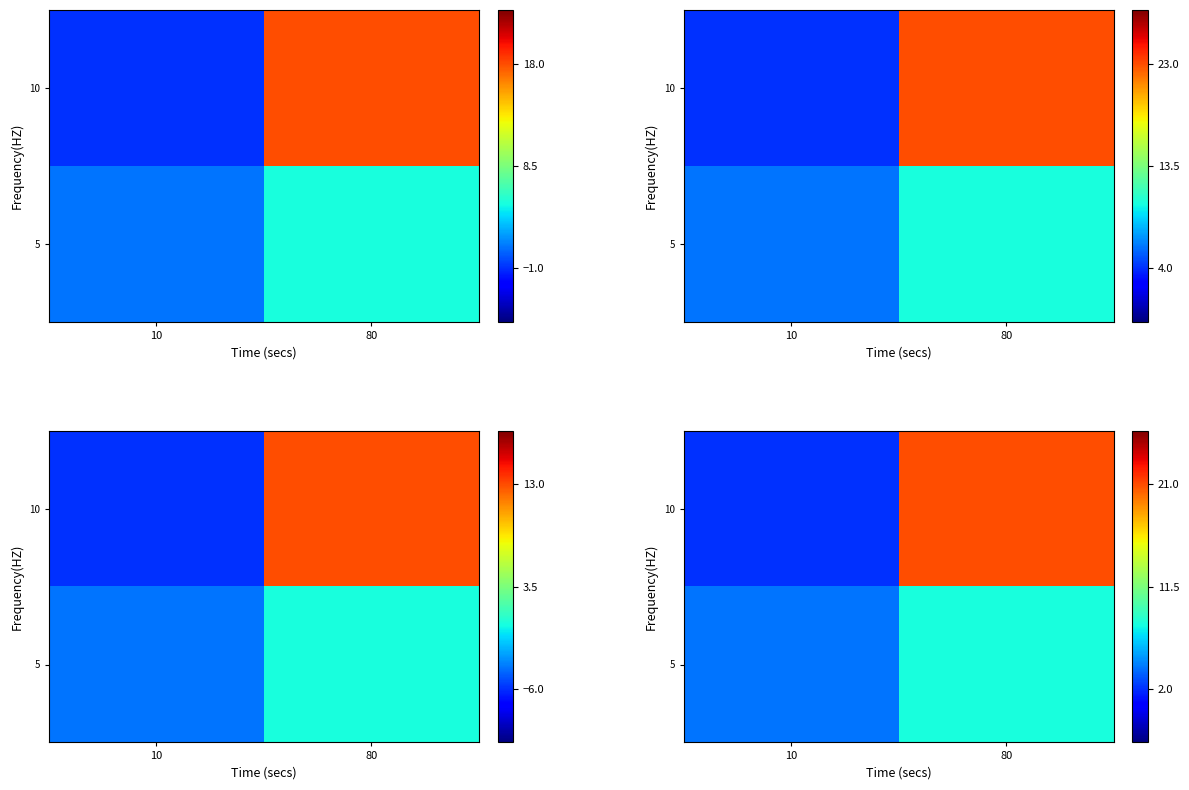

The value of 10 at 10 is 3. True or false?

False